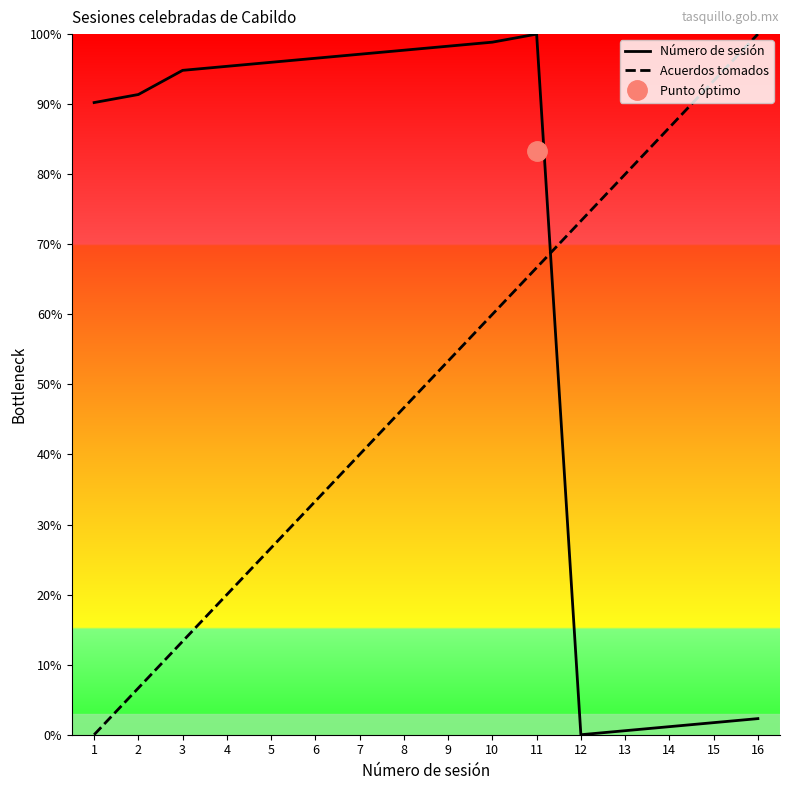

What is the sum of the Acuerdos tomados values at 11 and 13?

146.7